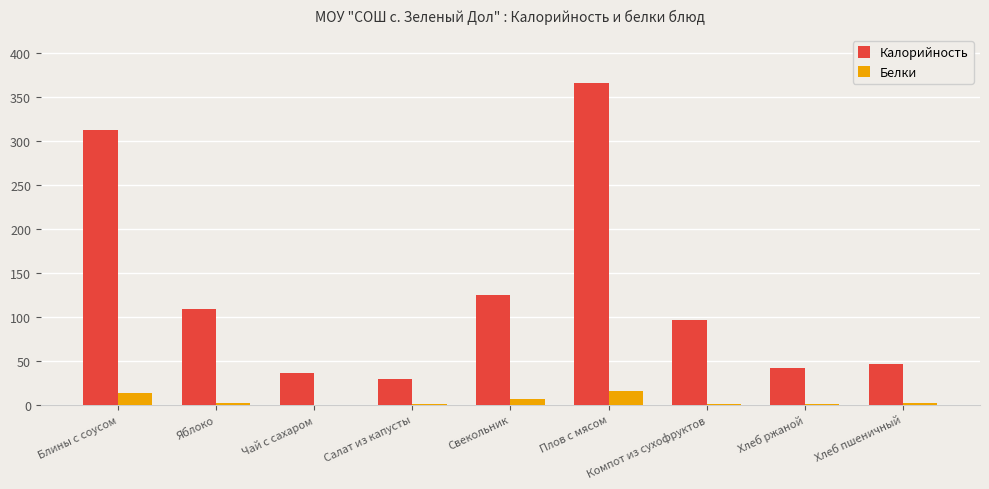

How many groups of bars are there?

9